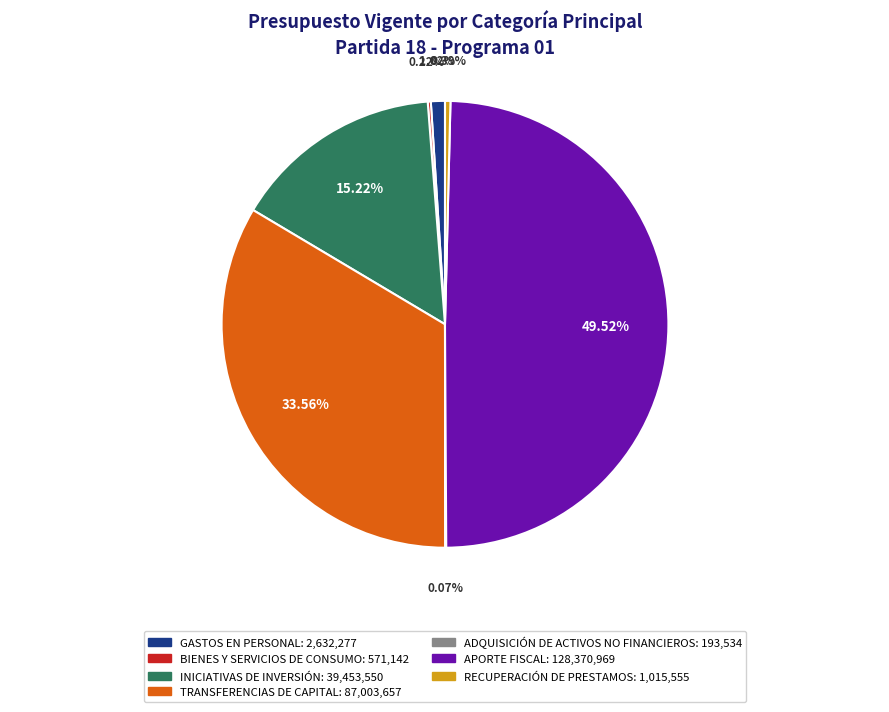

Does RECUPERACIÓN DE PRESTAMOS represent more than half of the total?

No